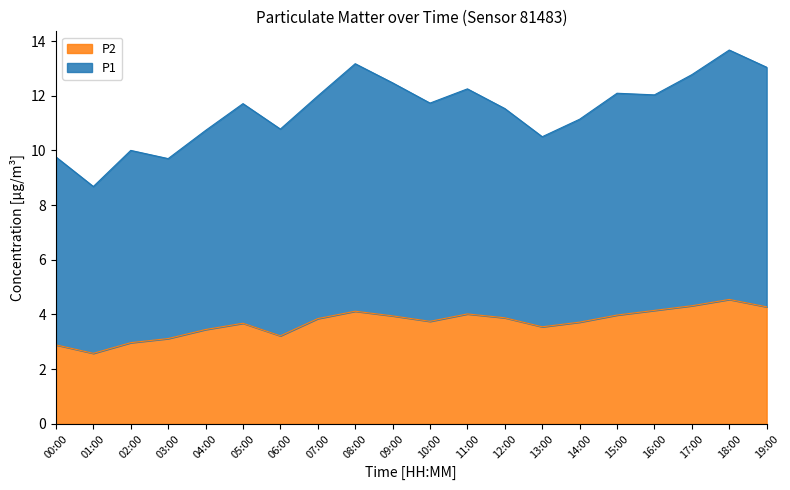

At which category does P1 reach its first local valley?

01:00